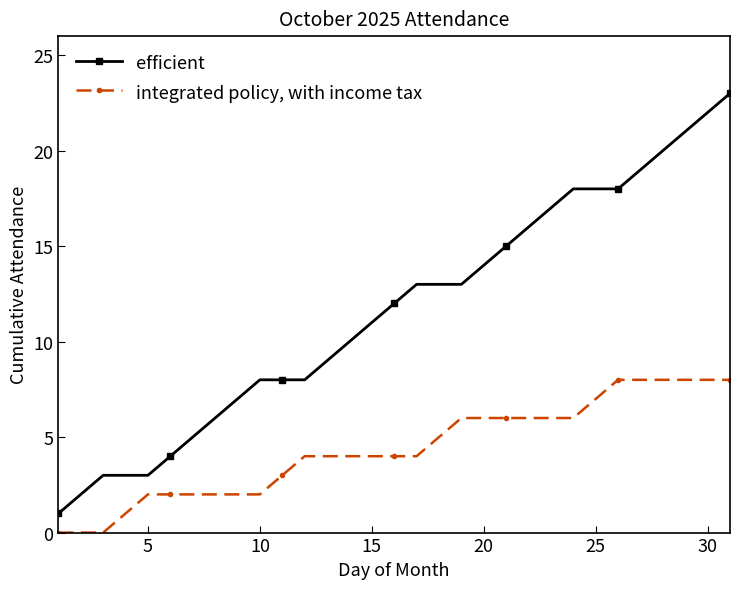

True or false: integrated policy, with income tax and efficient intersect in this chart.

False